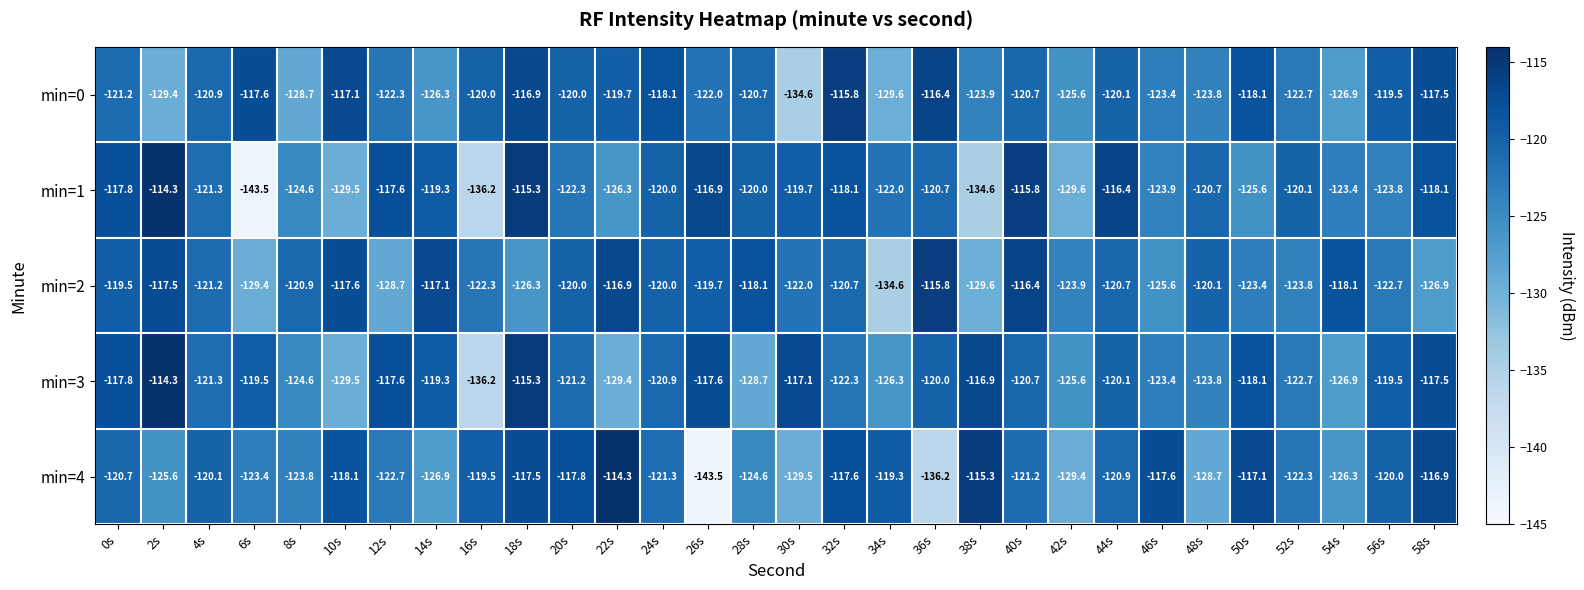

What is the total value across all series at 52s?

-611.6